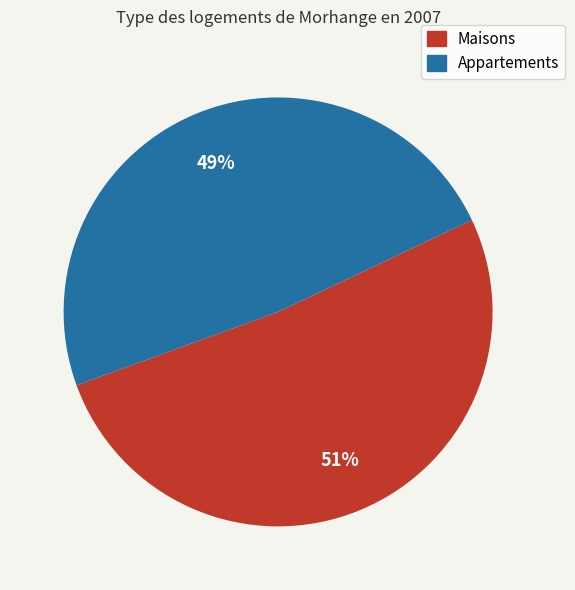

To the nearest percent, what is the average slice percentage?

50%